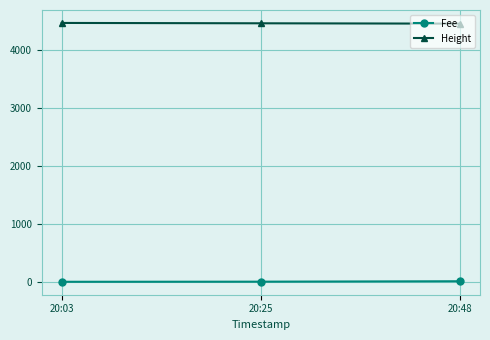

What is the sum of all Height values?

13371.0